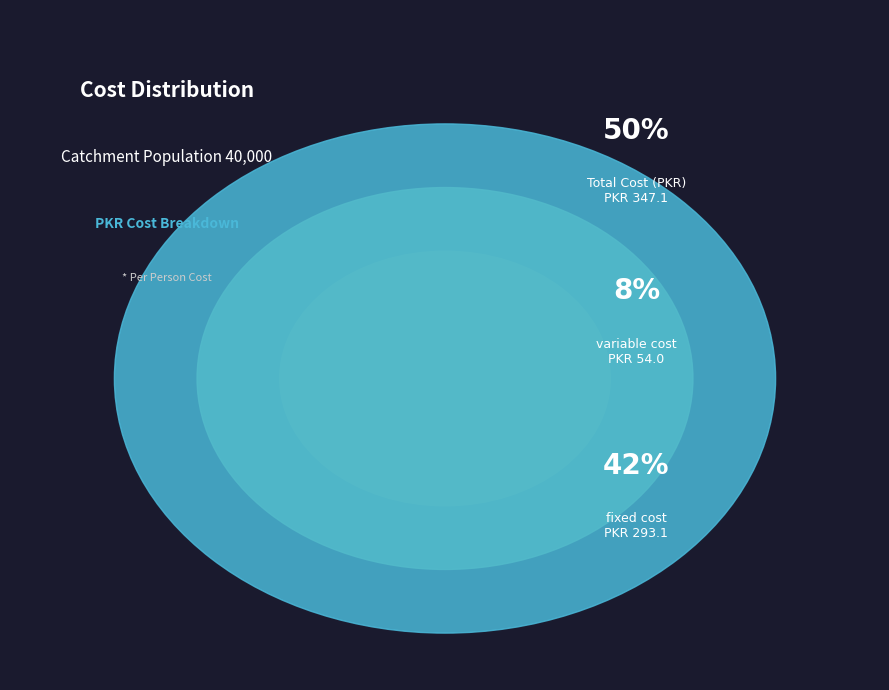

What percentage do fixed cost and variable cost together represent?

50.0%